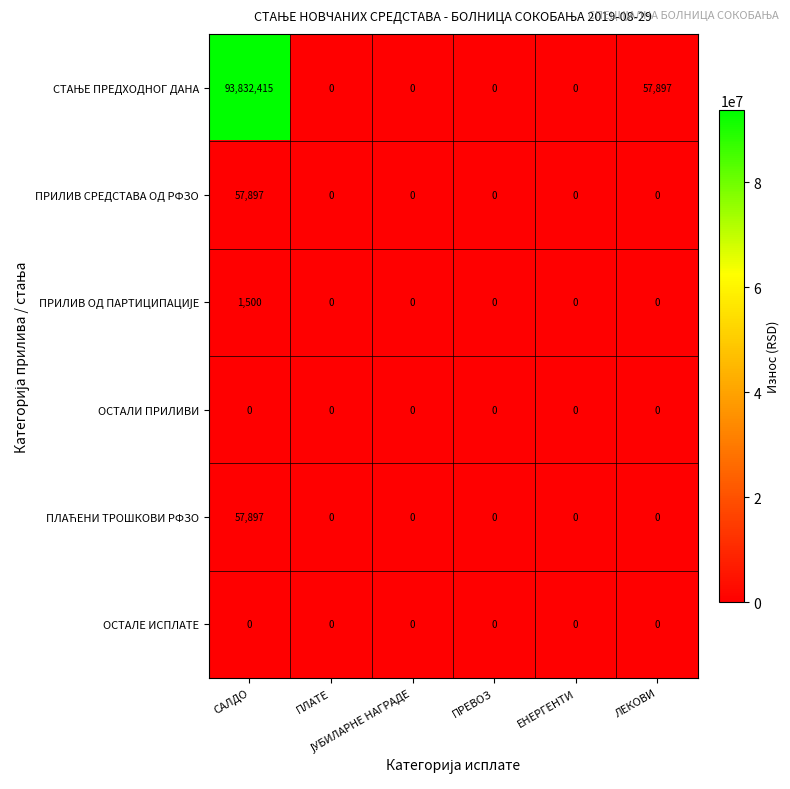

What is the sum of all ПРИЛИВ СРЕДСТАВА ОД РФЗО values?

57897